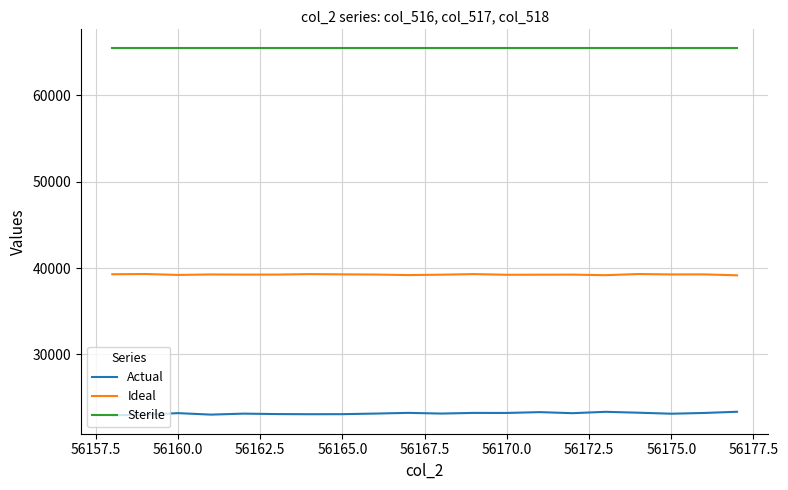

Which series has the largest total across all categories?

Sterile